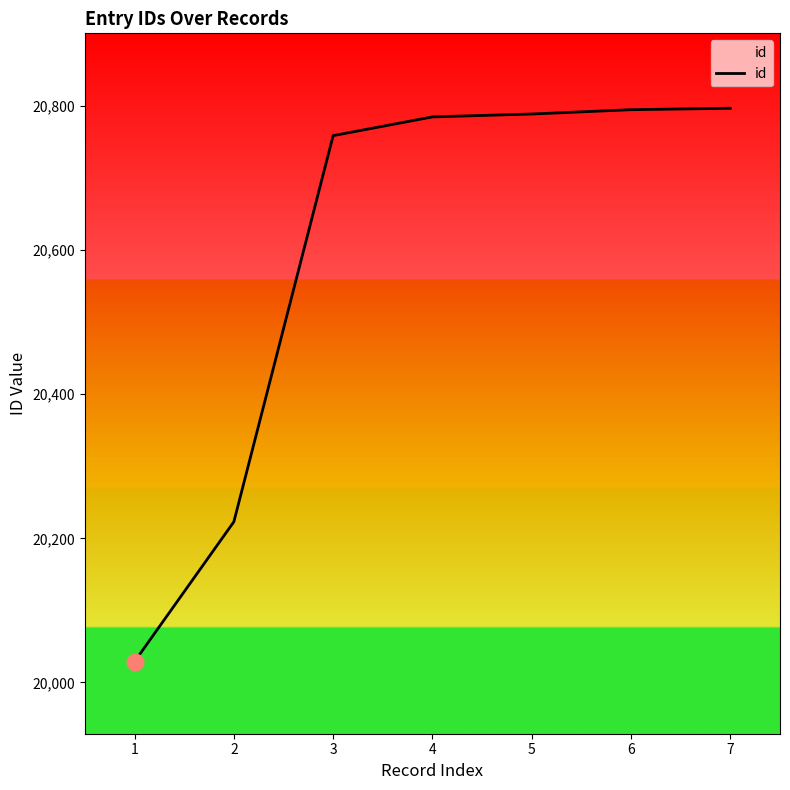

What is the approximate value at 2?

20223